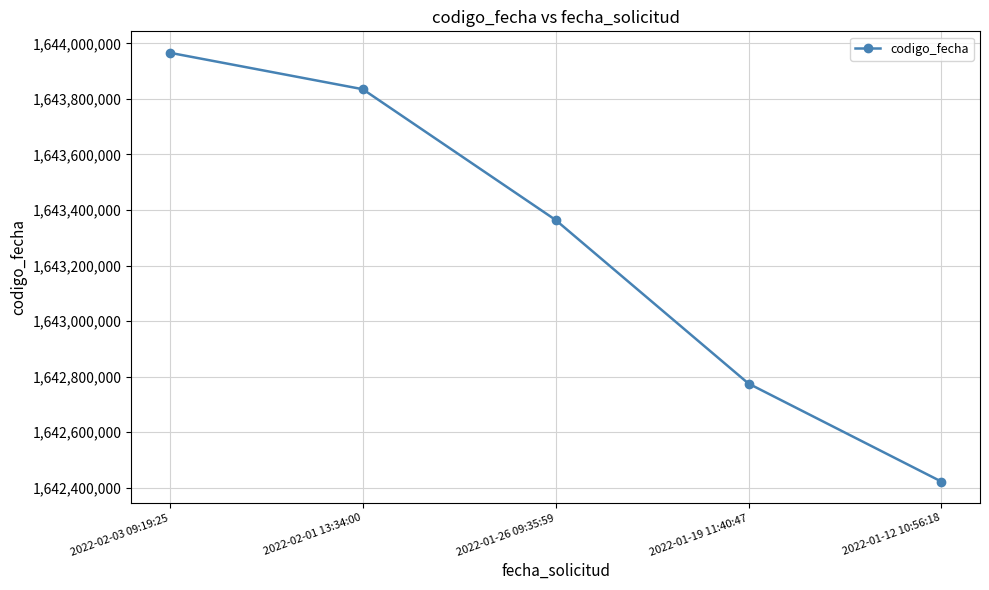

What is the maximum value shown in the chart?

1643966128